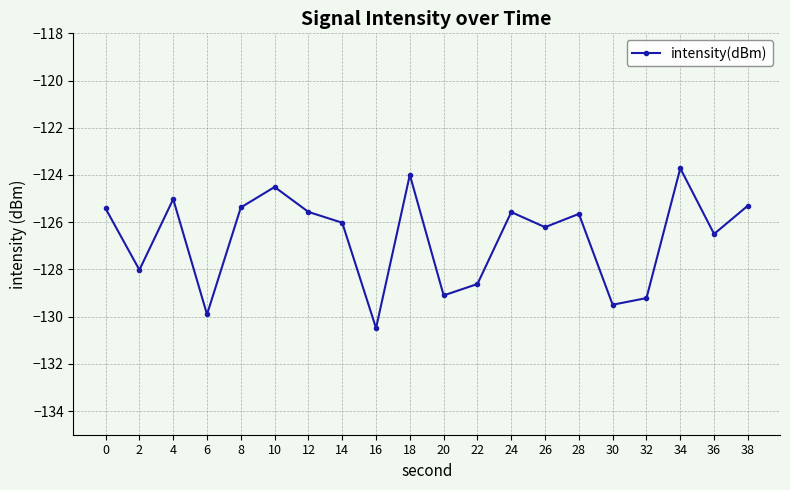

Reading left to right, what are all the values shown in this chart?

0=-125.4	2=-128.0	4=-125.0	6=-129.9	8=-125.4	10=-124.5	12=-125.6	14=-126.0	16=-130.5	18=-124.0	20=-129.1	22=-128.6	24=-125.6	26=-126.2	28=-125.6	30=-129.5	32=-129.2	34=-123.7	36=-126.5	38=-125.3